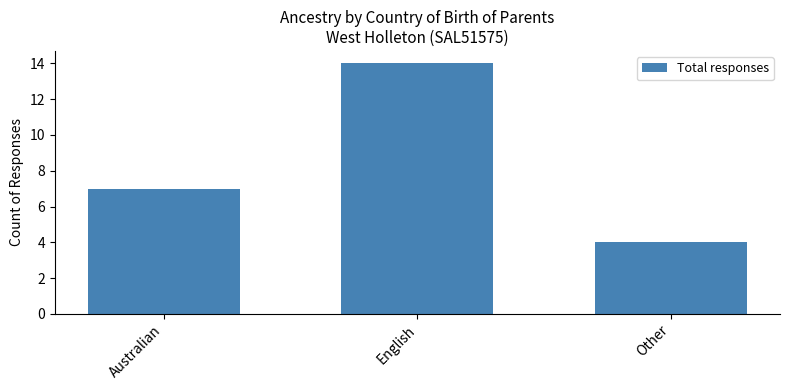

At which label is the value closest to 9?

Australian